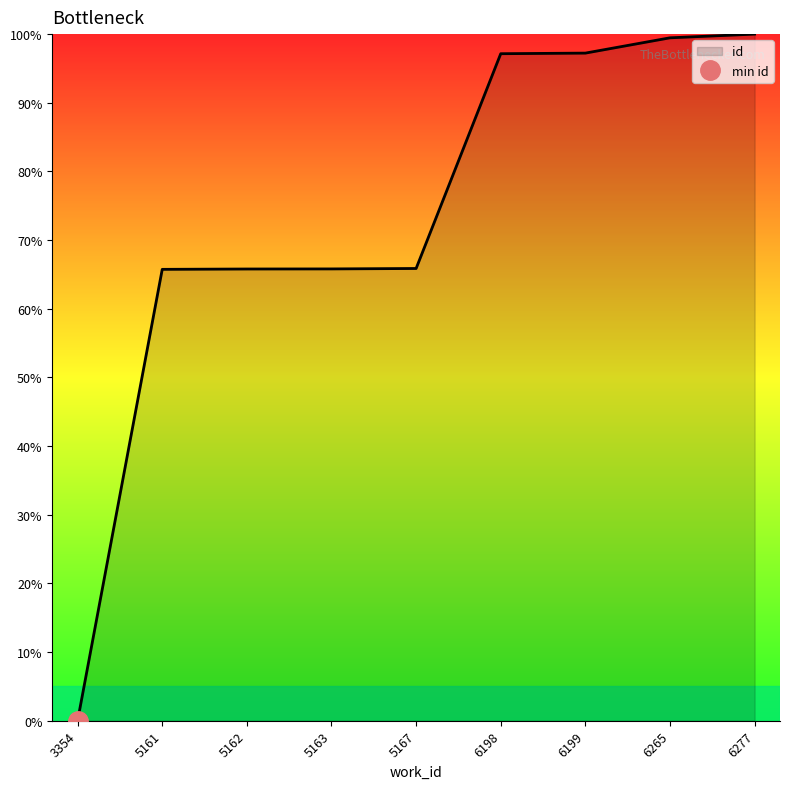

How many lines are shown in the chart?

1